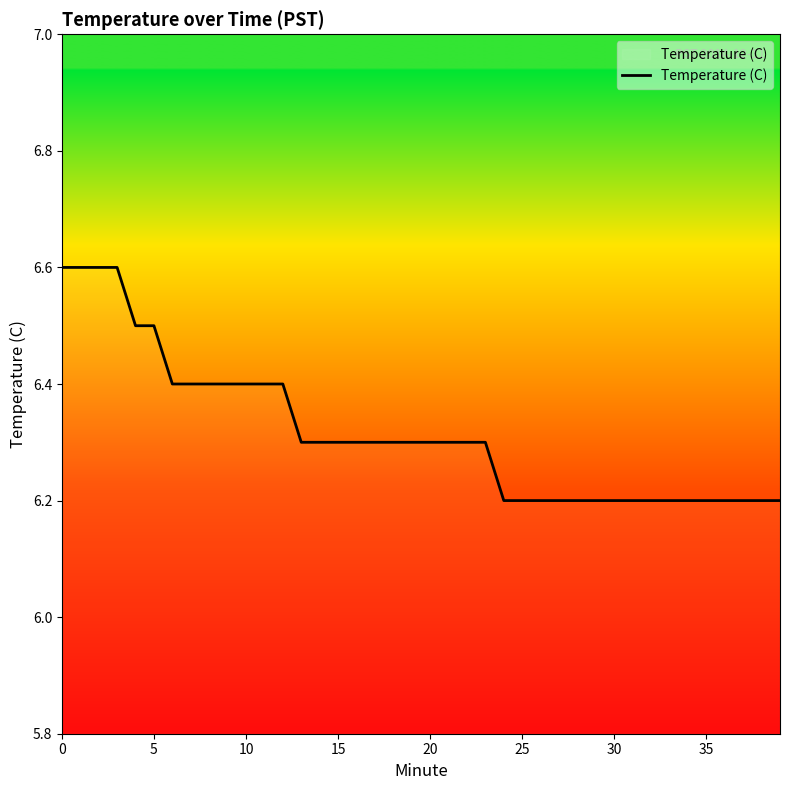

What is the smallest value displayed?

6.2